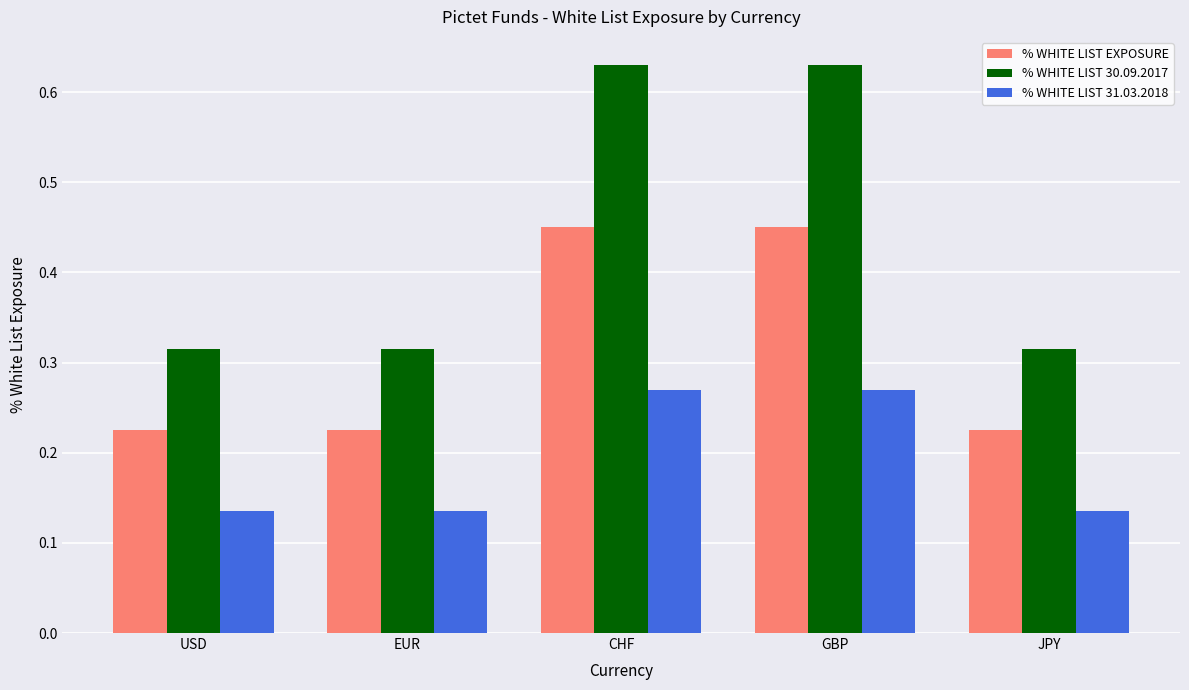

What is the sum of all % WHITE LIST 30.09.2017 values?

2.2